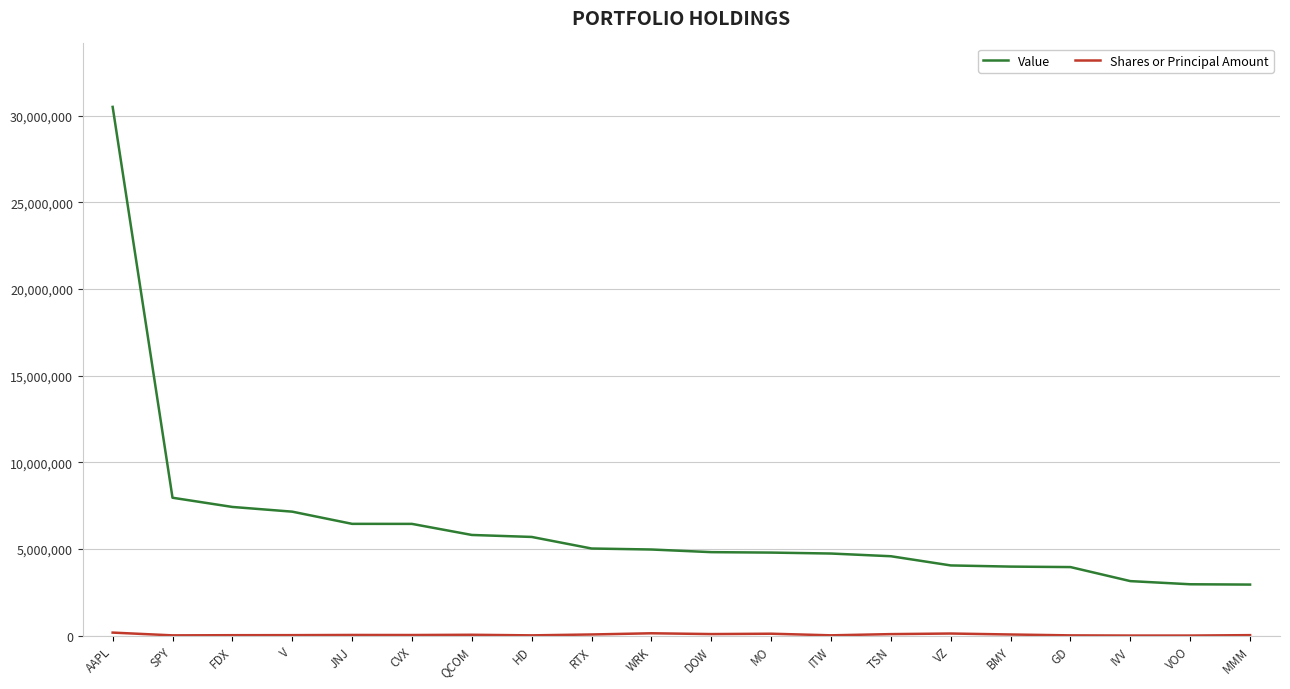

The Value series shows 2688209 at WRK. True or false?

False